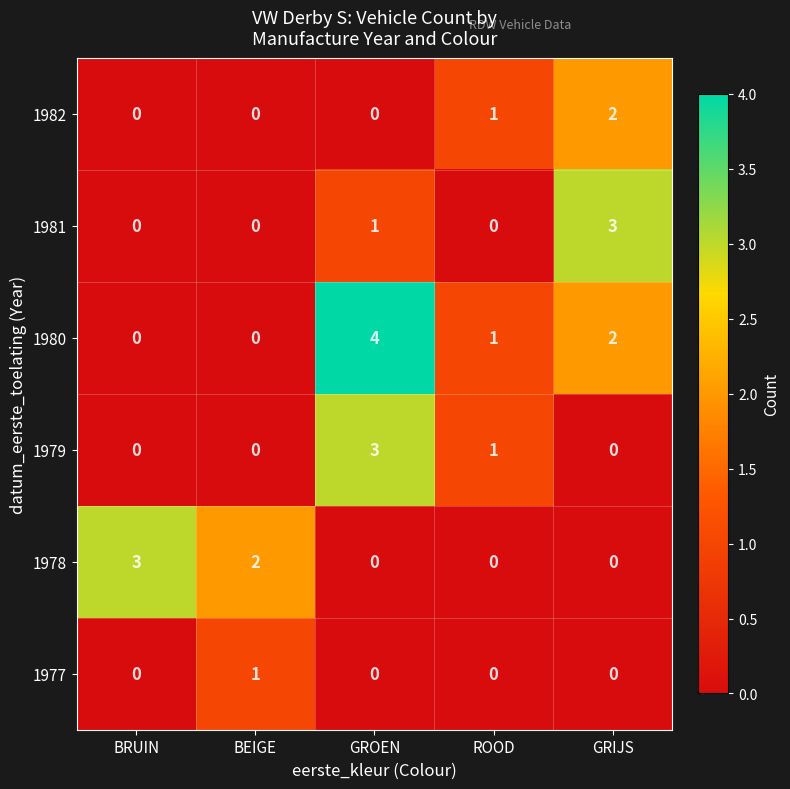

The value of 1978 at GROEN is 0. True or false?

True